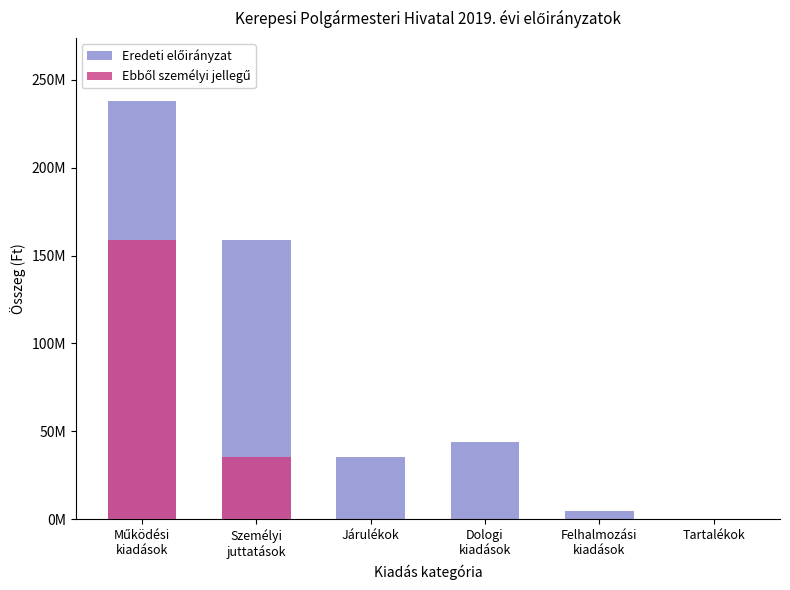

Which series changed the most between Dologi
kiadások and Felhalmozási
kiadások?

Eredeti előirányzat